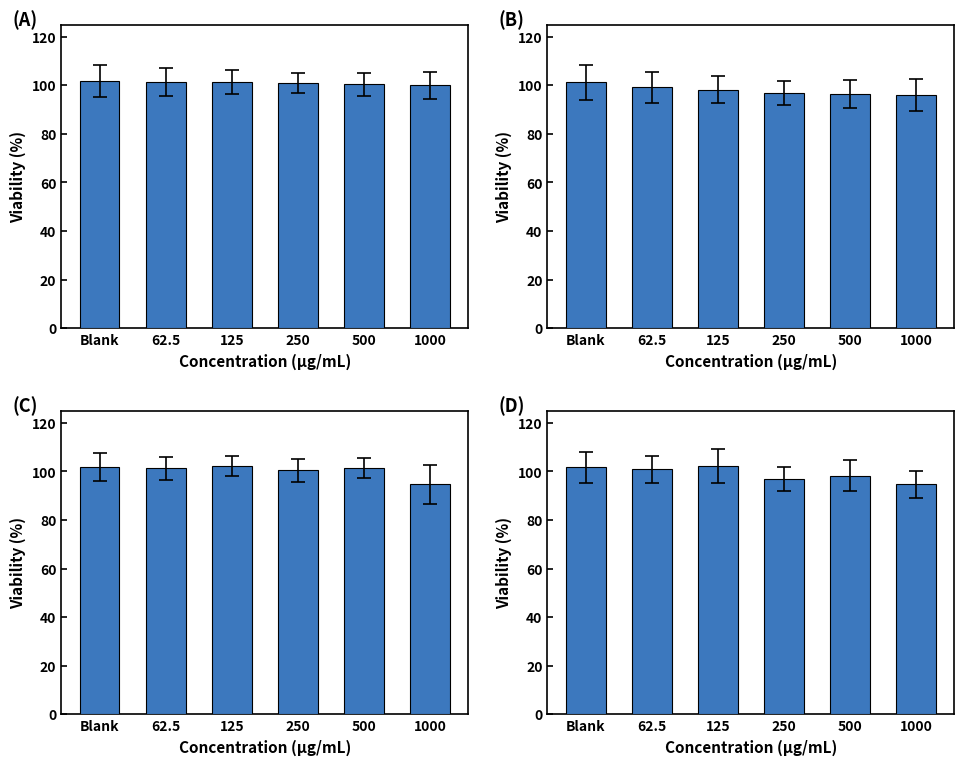

What is the difference between the second highest and minimum values in the Pressure B series?

3.1